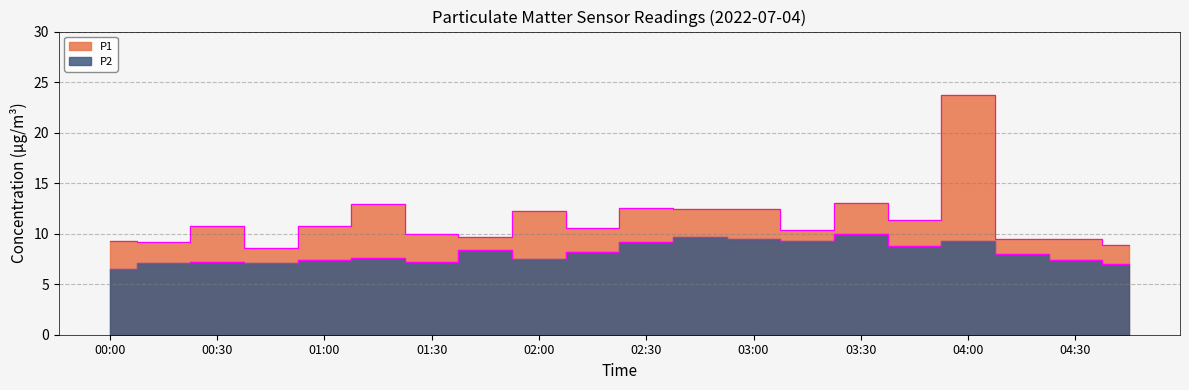

What is the label of the 14th point from the left?

03:15